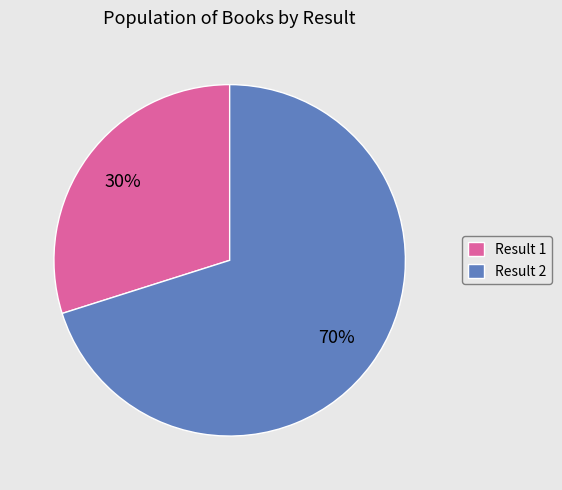

To the nearest percent, what is the difference between the largest and smallest slice percentages?

40%